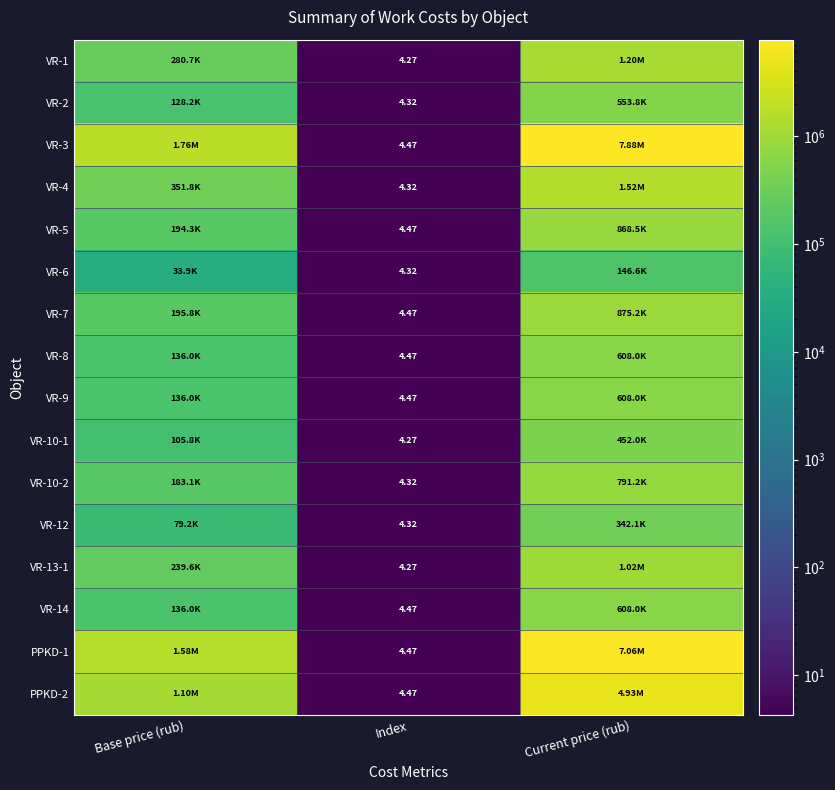

Rank the series by their maximum value, from lowest to highest.

VR-6, VR-12, VR-10-1, VR-2, VR-8, VR-9, VR-14, VR-10-2, VR-5, VR-7, VR-13-1, VR-1, VR-4, PPKD-2, PPKD-1, VR-3